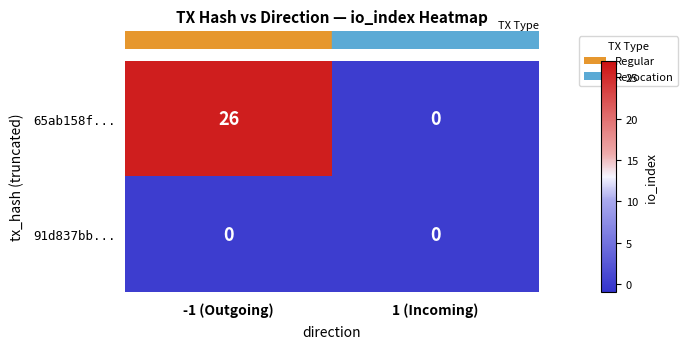

Reading right to left, list all the values displayed in this chart.

65ab158f...: 1 (Incoming)=0	-1 (Outgoing)=26
91d837bb...: 1 (Incoming)=0	-1 (Outgoing)=0